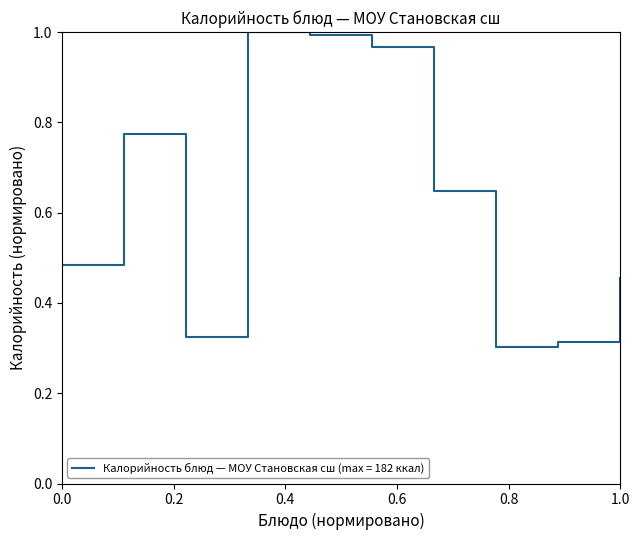

What is the difference between the maximum and minimum values?

0.7